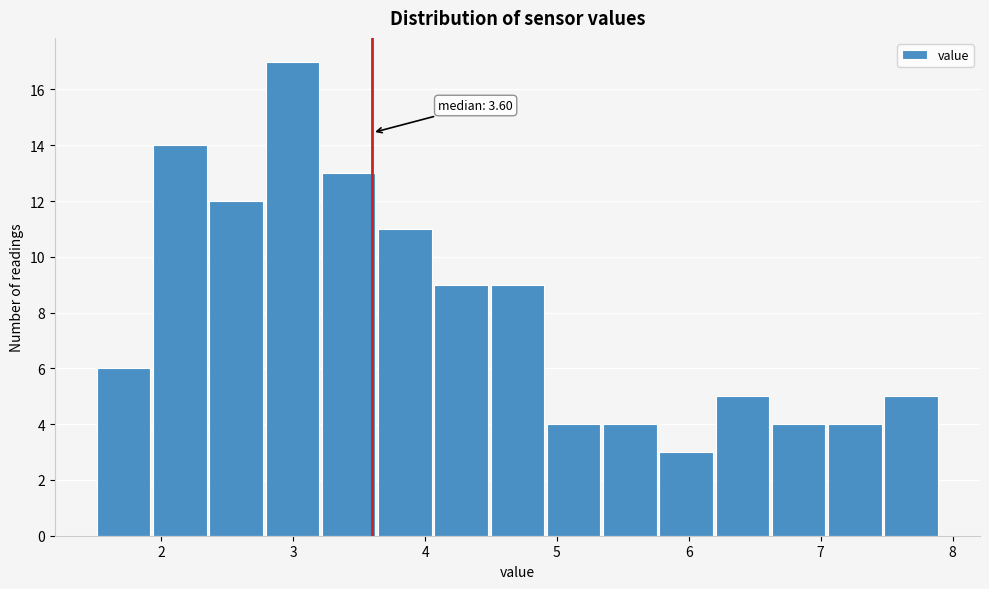

Over which range of the x-axis is the bar tallest?

2.8 to 3.2